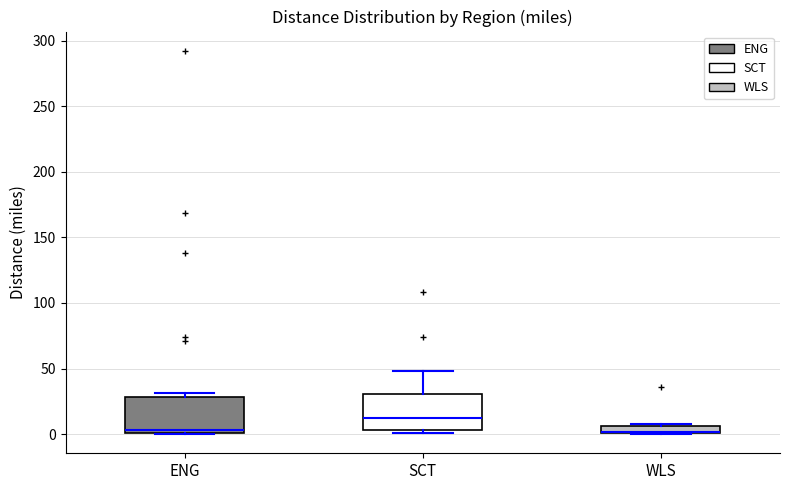

Where does the upper whisker of the box for SCT end on the y-axis? The values are not printed on the chart, so give them approximately, as read against the axis.

50